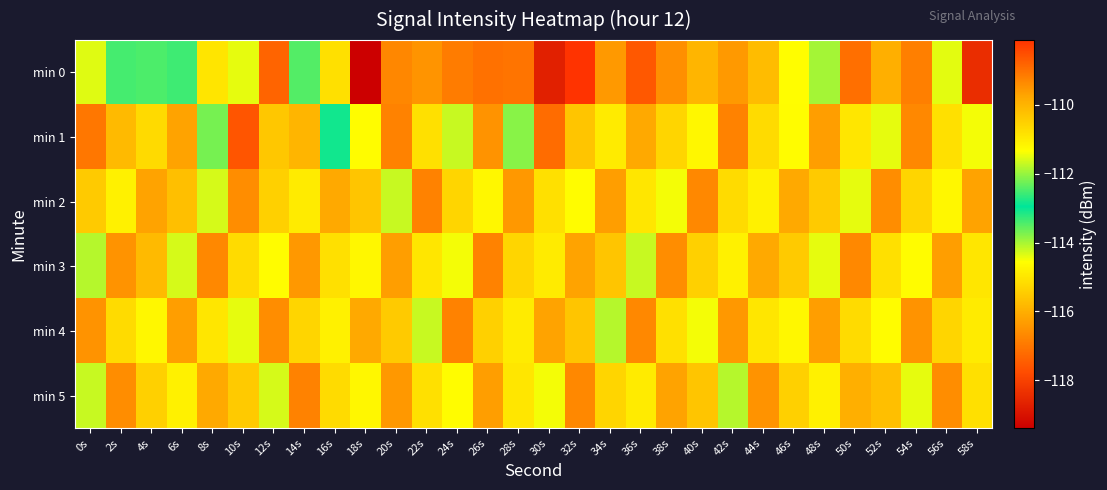

Which has a higher value, 32s or 50s?

32s